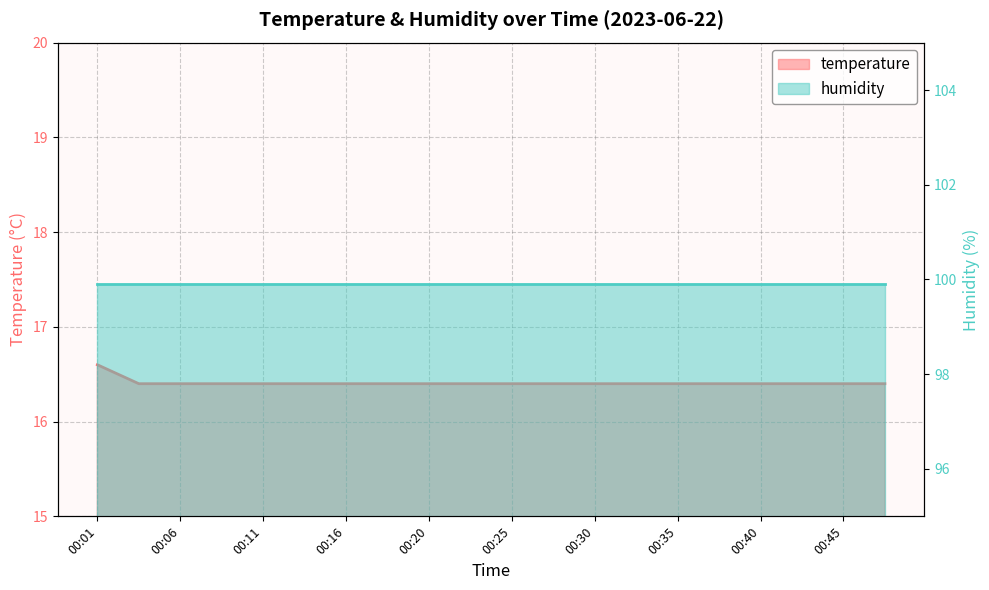

Reading left to right, transcribe all the data shown in this chart.

16.6	16.4	16.4	16.4	16.4	16.4	16.4	16.4	16.4	16.4	16.4	16.4	16.4	16.4	16.4	16.4	16.4	16.4	16.4	16.4